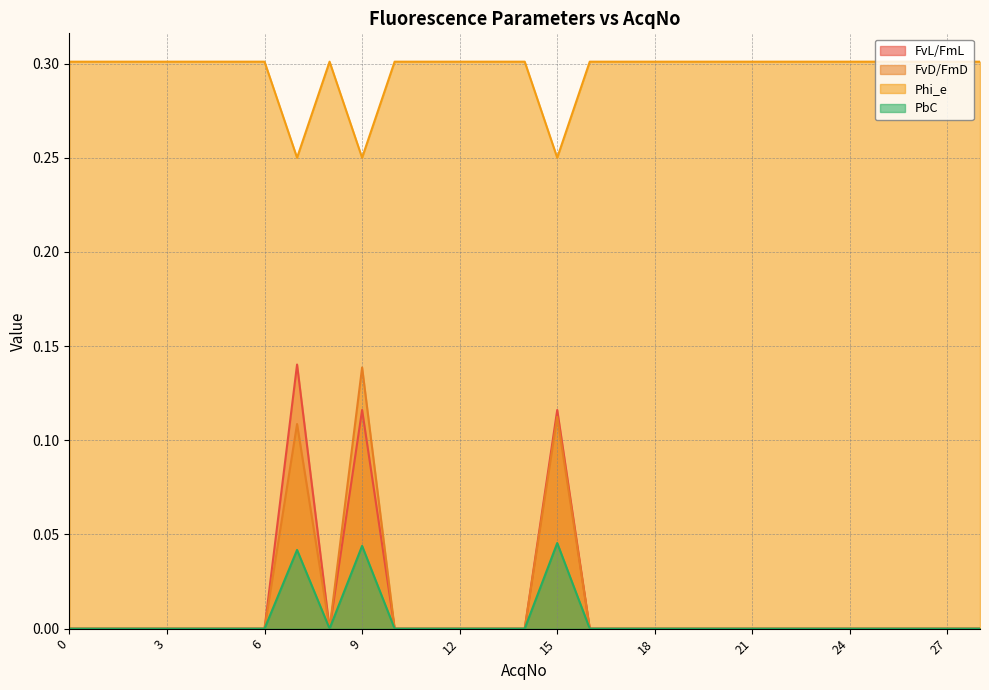

Rank the series by their maximum value, from lowest to highest.

PbC, FvD/FmD, FvL/FmL, Phi_e